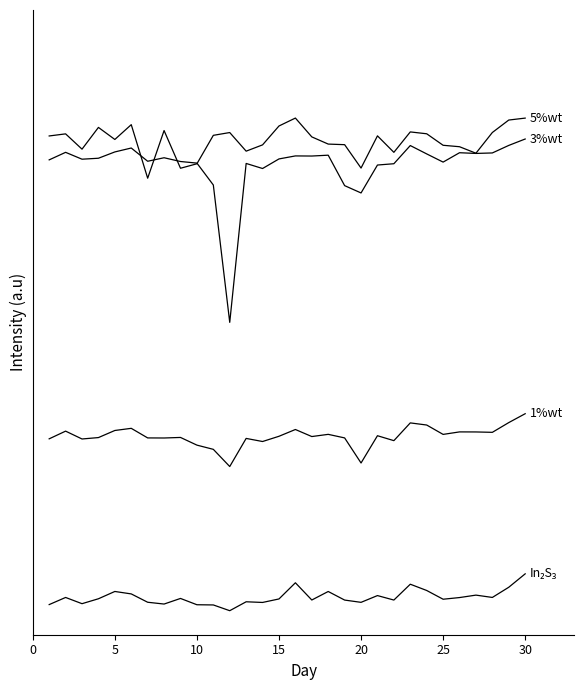

Does the chart have visible grid lines?

No